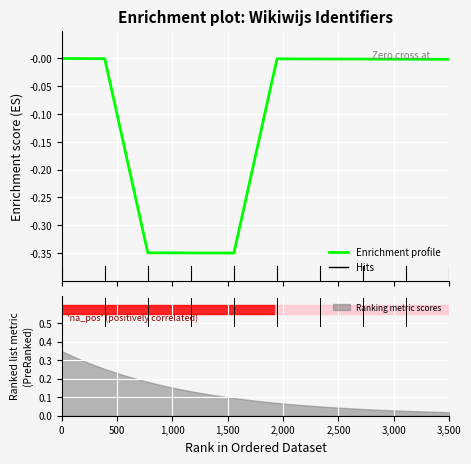

How many interior local valleys (lower than both neighbors) does the data have?

1